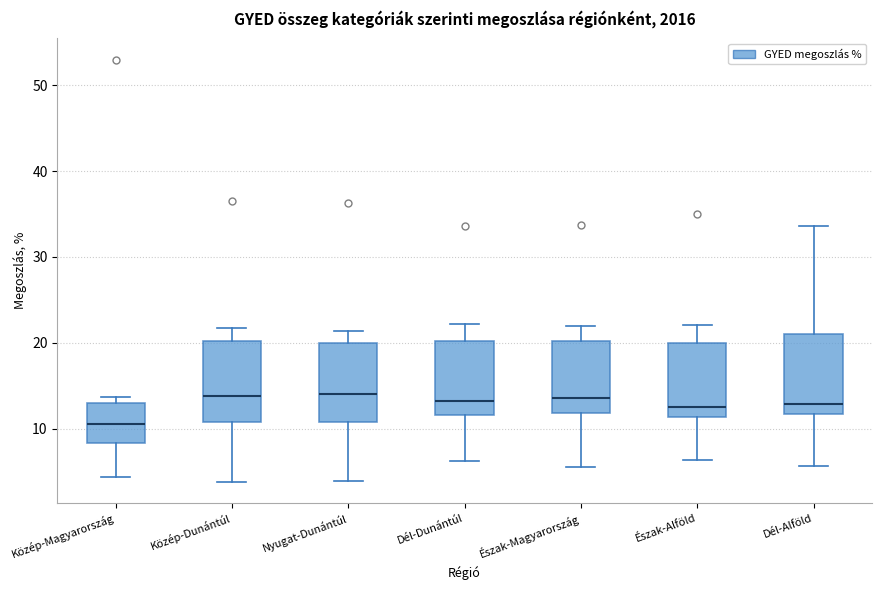

Reading left to right, transcribe this box plot: for each box, give where its median line is, the range the box spans, and where its two whiskers end, as read against the y-axis. The values are not printed on the chart, so give them approximately, as read against the axis.

Közép-Magyarország: median 11, box 8 to 13, whiskers 4 to 14
Közép-Dunántúl: median 14, box 11 to 20, whiskers 4 to 22
Nyugat-Dunántúl: median 14, box 11 to 20, whiskers 4 to 21
Dél-Dunántúl: median 13, box 12 to 20, whiskers 6 to 22
Észak-Magyarország: median 14, box 12 to 20, whiskers 6 to 22
Észak-Alföld: median 13, box 11 to 20, whiskers 6 to 22
Dél-Alföld: median 13, box 12 to 21, whiskers 6 to 34